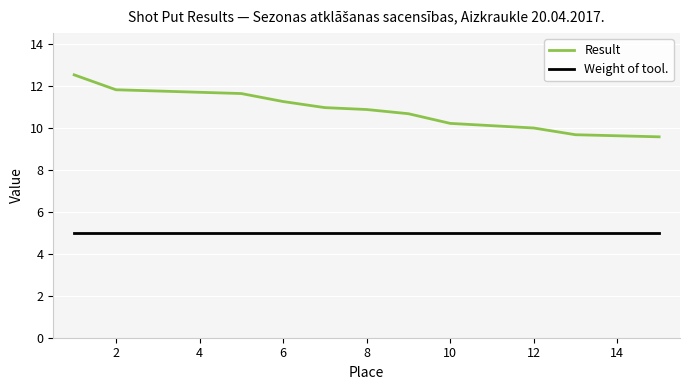

Rank the series by their maximum value, from lowest to highest.

Weight of tool., Result